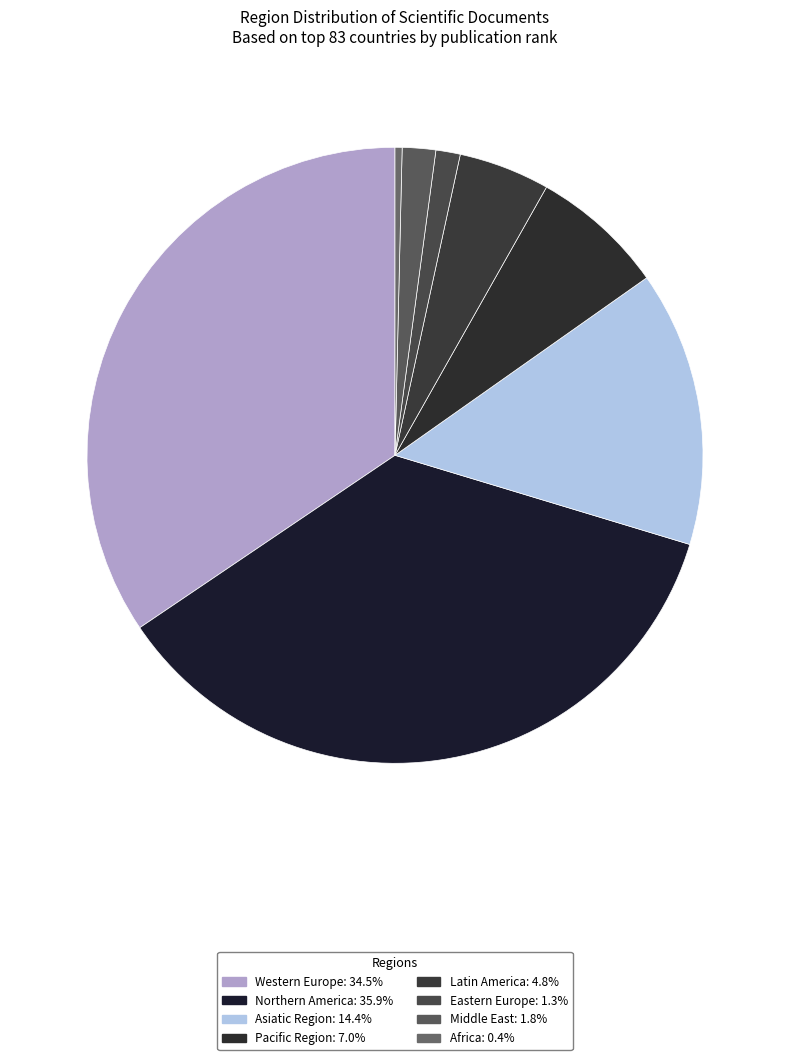

How many slices are in this pie chart?

8